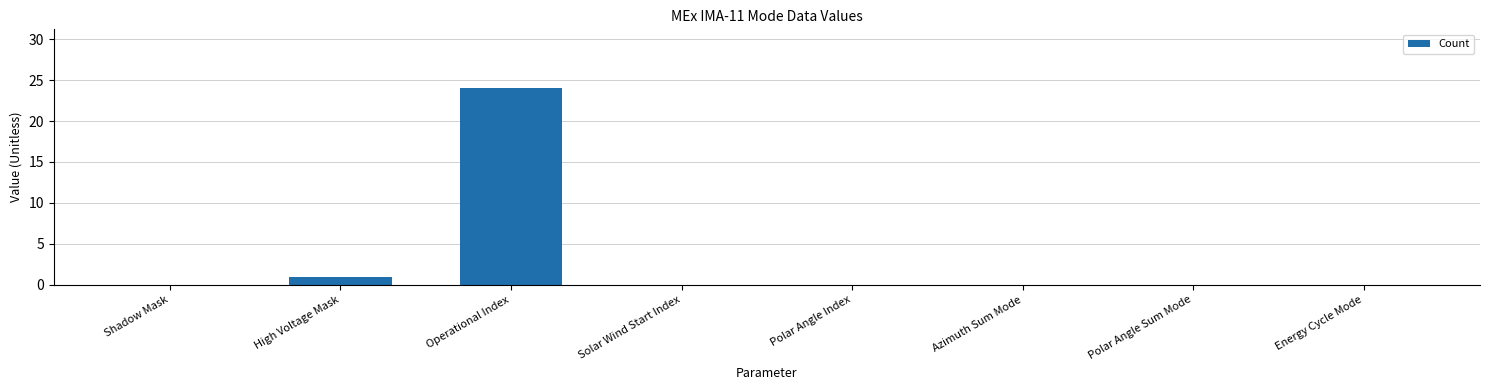

Which label corresponds to the largest value in the chart?

Operational Index